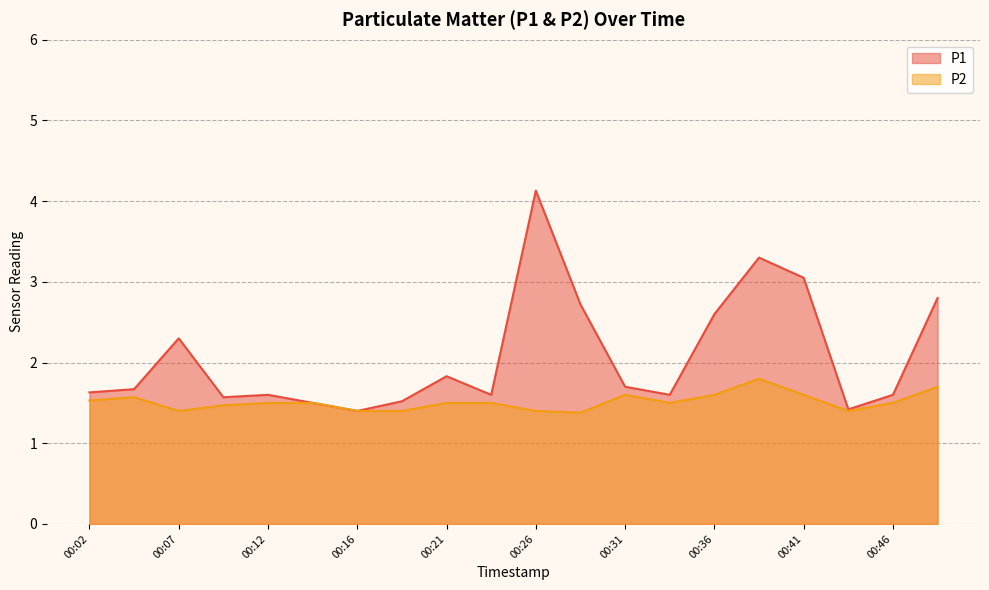

List the series in order of their peak value, highest first.

P1, P2